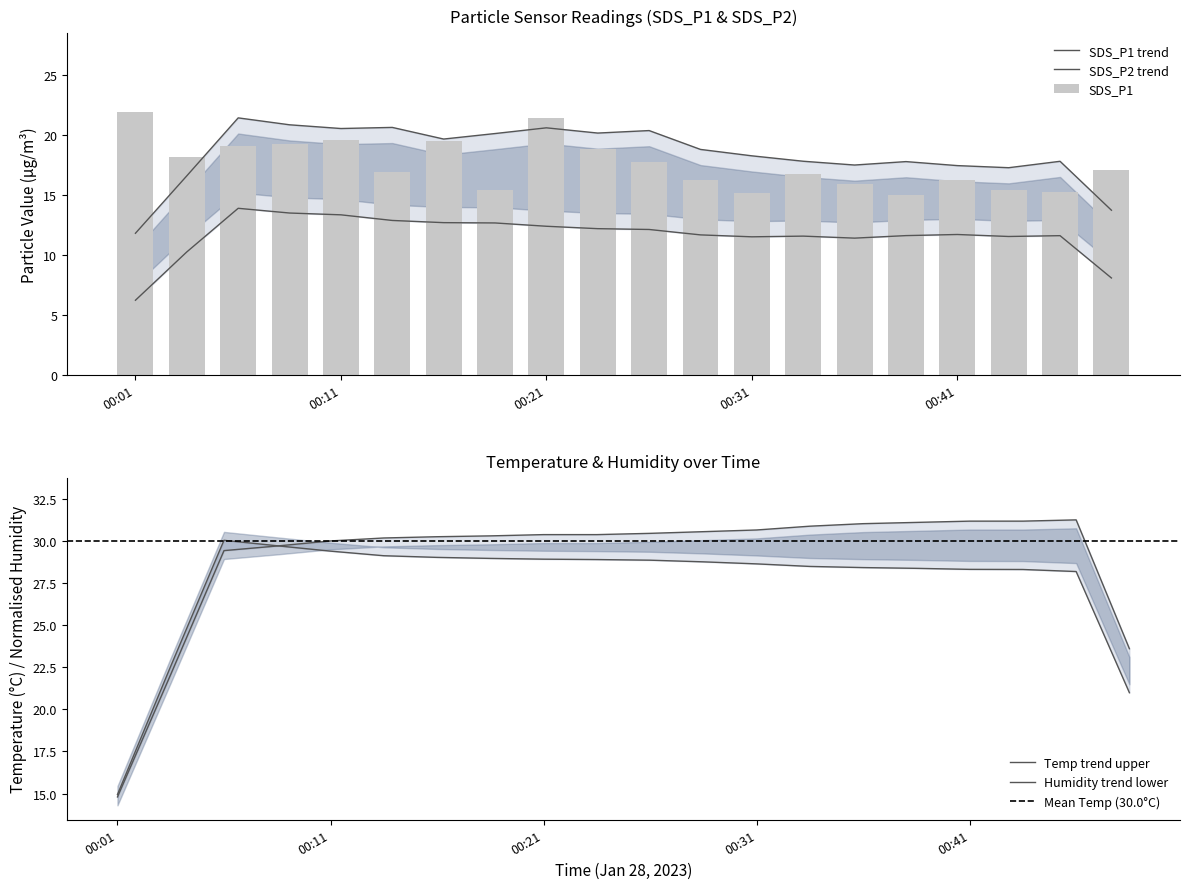

Reading left to right, transcribe all the data shown in this chart.

00:01=21.9	00:03=18.2	00:06=19.1	00:08=19.3	00:11=19.6	00:13=16.9	00:16=19.5	00:18=15.4	00:21=21.4	00:23=18.8	00:26=17.7	00:28=16.2	00:31=15.1	00:33=16.7	00:36=15.9	00:38=15.0	00:41=16.3	00:43=15.4	00:46=15.2	00:48=17.1